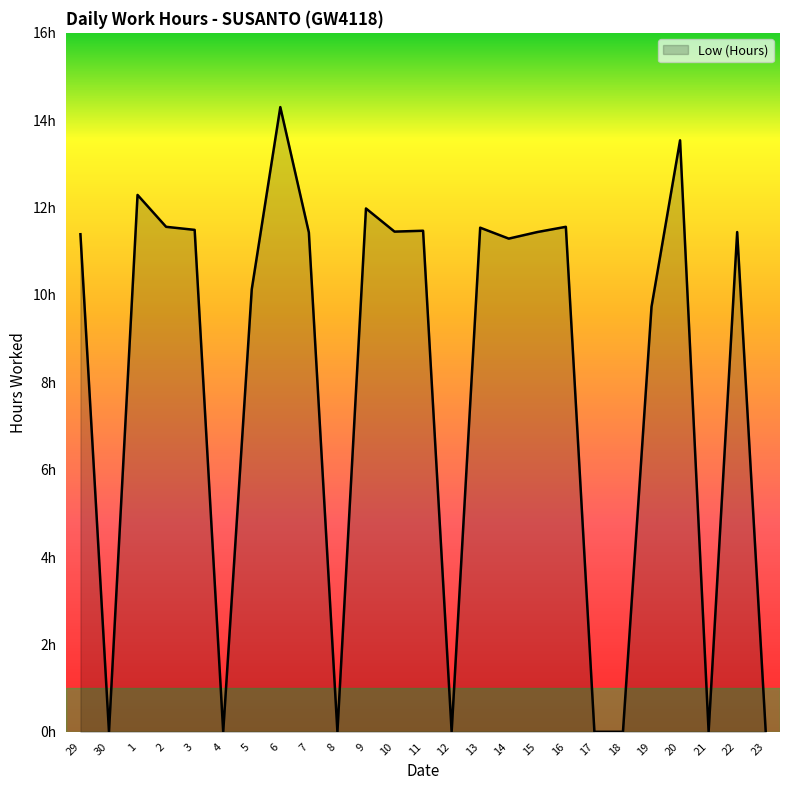

Reading left to right, extract all data points from this chart.

29=11.4	30=0.0	1=12.3	2=11.6	3=11.5	4=0.0	5=10.1	6=14.3	7=11.4	8=0.0	9=12.0	10=11.4	11=11.5	12=0.0	13=11.5	14=11.3	15=11.4	16=11.6	17=0.0	18=0.0	19=9.7	20=13.5	21=0.0	22=11.4	23=0.0